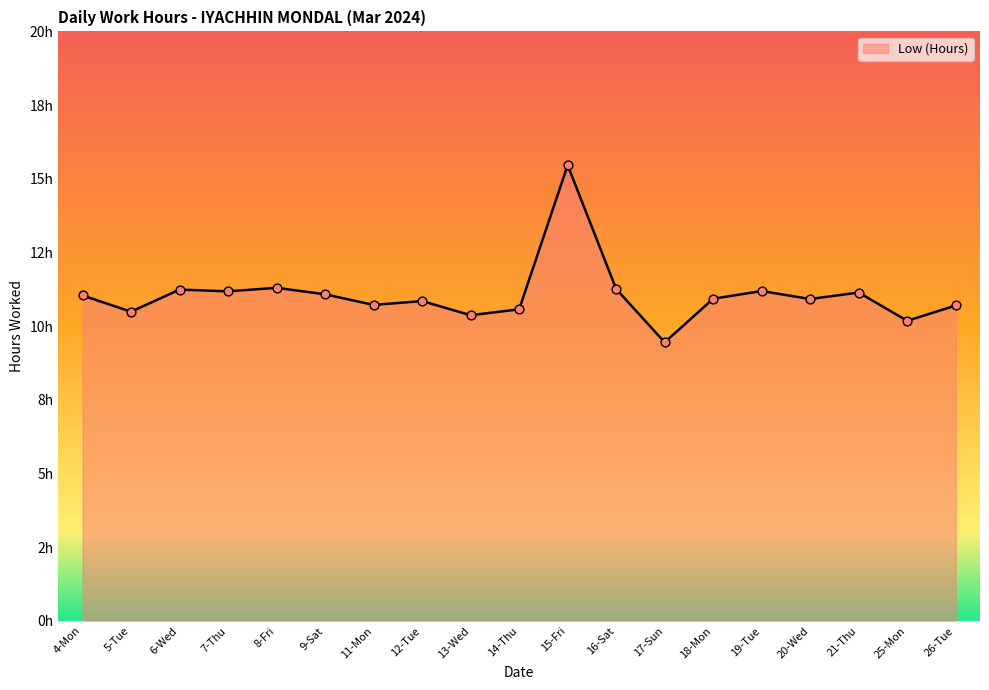

What is the change in value from 7-Thu to 12-Tue?

-0.3